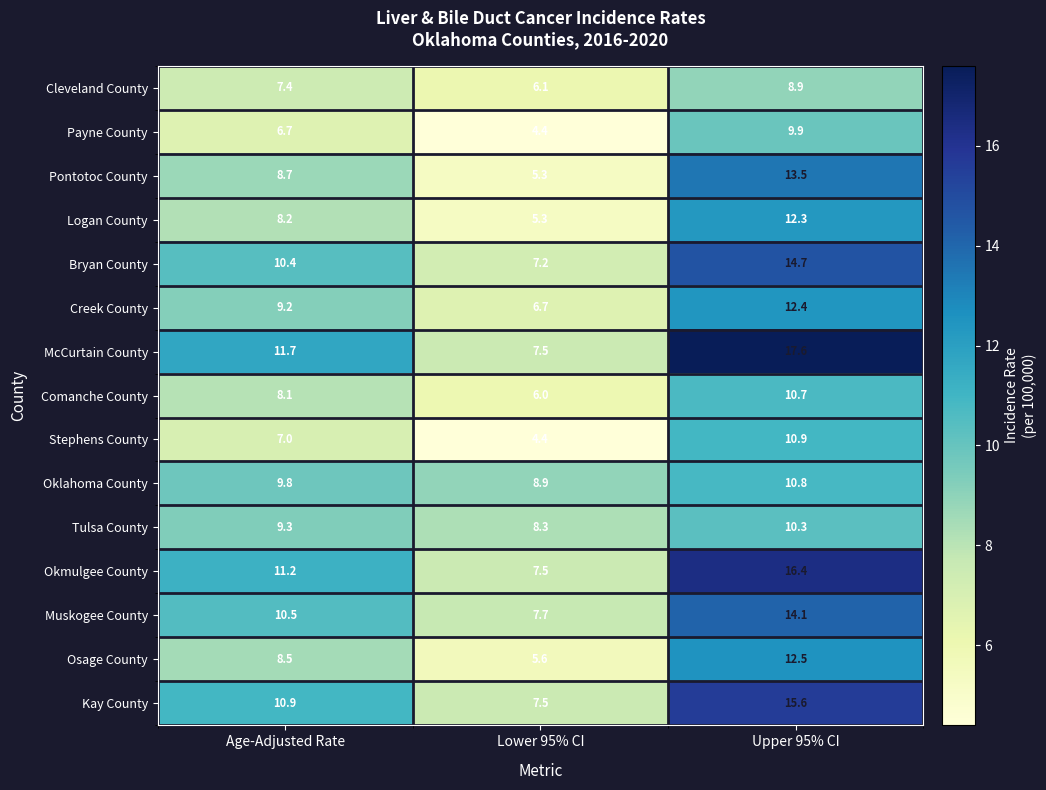

What is the sum of all Logan County values?

25.8